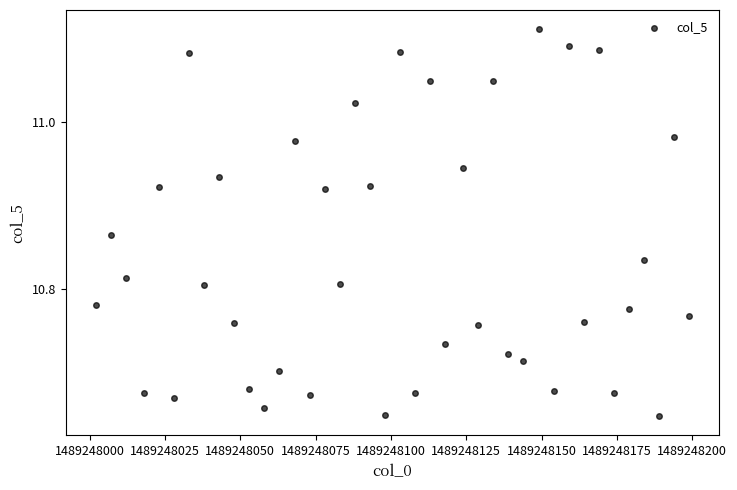

What is the range of Y values (max minus min)?

0.5